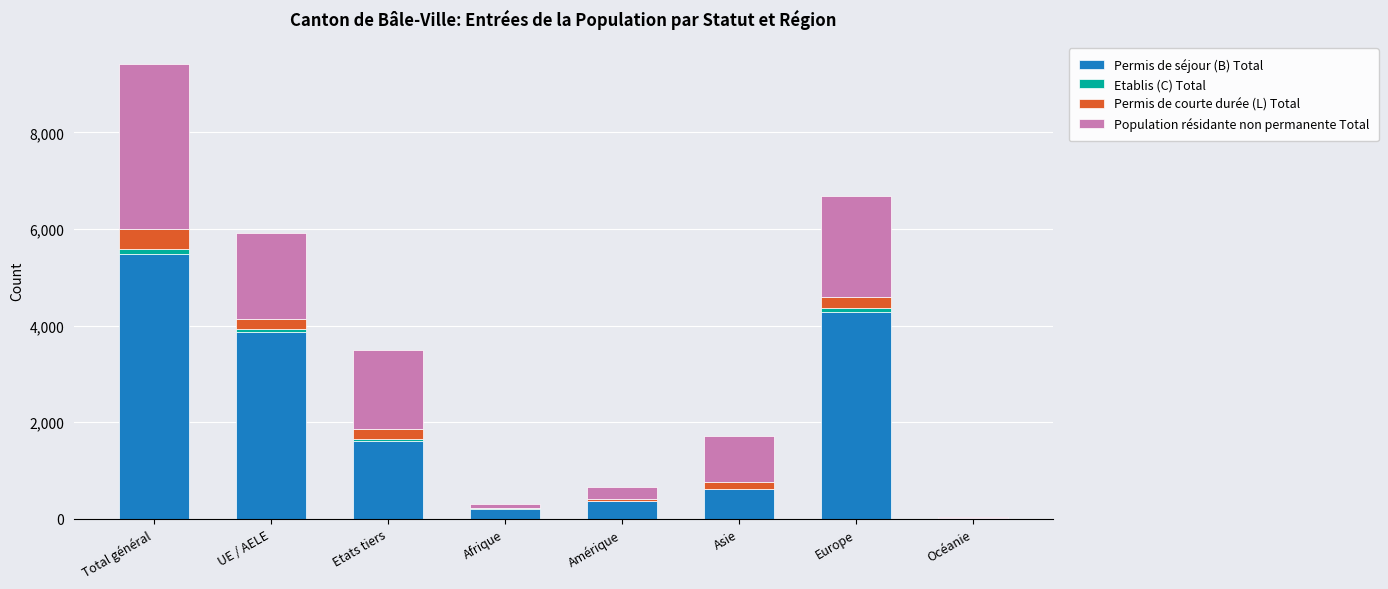

What is the maximum value for Permis de séjour (B) Total?

5476